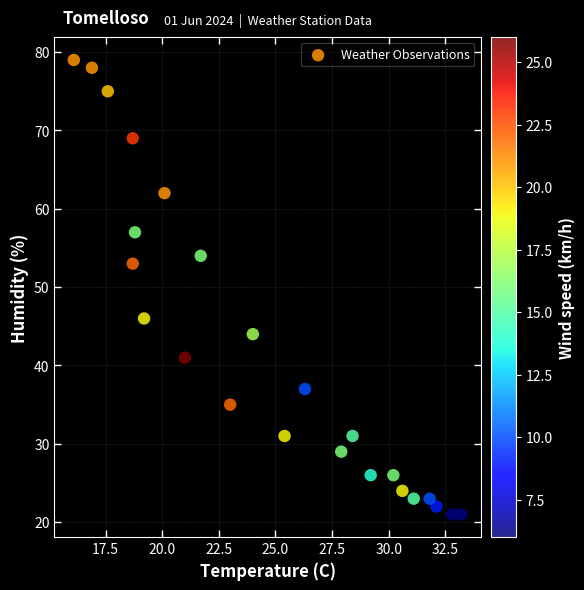

What is the range of Y values (max minus min)?

58